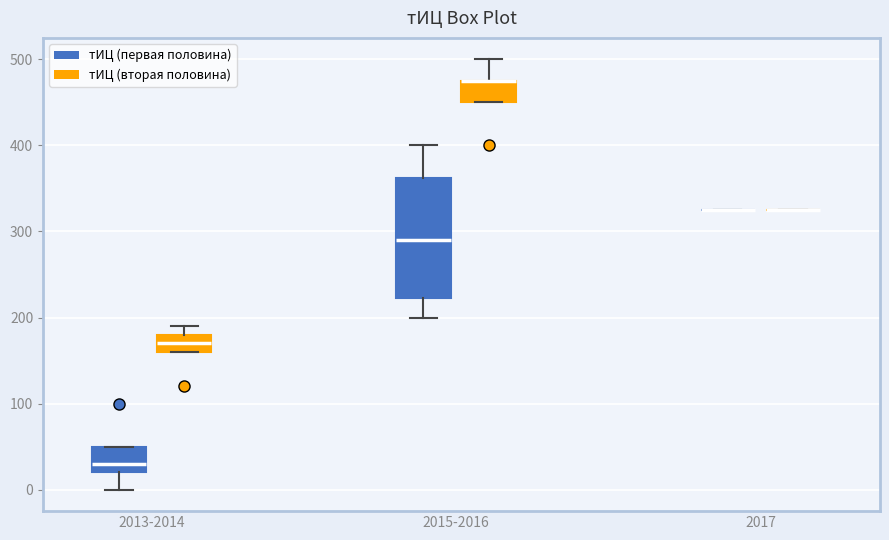

Reading left to right, read every box against the y-axis: the position of its median line, the range the box covers, and the ends of its whiskers. The values are not printed on the chart, so give them approximately, as read against the axis.

2013-2014 (тИЦ (первая половина)): median 30, box 20 to 50, whiskers 0 to 50
2013-2014 (тИЦ (вторая половина)): median 170, box 160 to 180, whiskers 160 to 190
2015-2016 (тИЦ (первая половина)): median 290, box 220 to 360, whiskers 200 to 400
2015-2016 (тИЦ (вторая половина)): median 480 (drawn on the box's upper edge), box 450 to 480, whiskers 450 to 500
2017 (тИЦ (первая половина)): box collapsed to a line at 330, whiskers 330 to 330
2017 (тИЦ (вторая половина)): box collapsed to a line at 330, whiskers 330 to 330